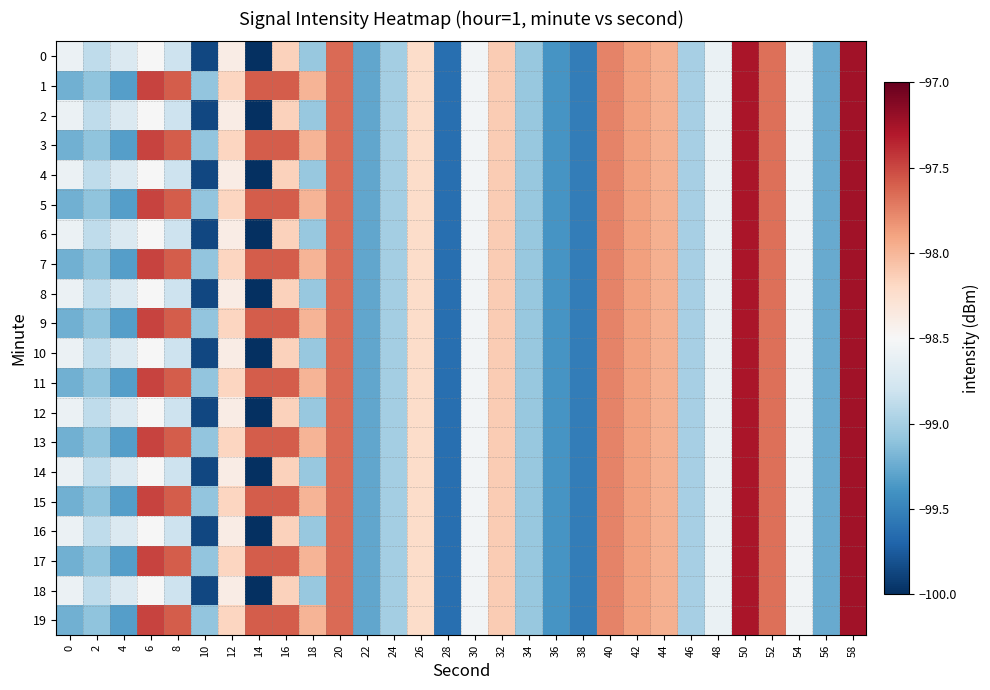

Reading left to right, extract all data points from this chart.

0: 0=-98.6	2=-98.9	4=-98.7	6=-98.5	8=-98.8	10=-99.9	12=-98.4	14=-100.0	16=-98.2	18=-99.1	20=-97.6	22=-99.3	24=-99.0	26=-98.2	28=-99.6	30=-98.5	32=-98.1	34=-99.1	36=-99.4	38=-99.5	40=-97.8	42=-97.9	44=-98.0	46=-99.0	48=-98.6	50=-97.3	52=-97.7	54=-98.5	56=-99.3	58=-97.2
1: 0=-99.2	2=-99.1	4=-99.3	6=-97.5	8=-97.6	10=-99.1	12=-98.2	14=-97.6	16=-97.6	18=-98.0	20=-97.6	22=-99.3	24=-99.0	26=-98.2	28=-99.6	30=-98.5	32=-98.1	34=-99.1	36=-99.4	38=-99.5	40=-97.8	42=-97.9	44=-98.0	46=-99.0	48=-98.6	50=-97.3	52=-97.7	54=-98.5	56=-99.3	58=-97.2
2: 0=-98.6	2=-98.9	4=-98.7	6=-98.5	8=-98.8	10=-99.9	12=-98.4	14=-100.0	16=-98.2	18=-99.1	20=-97.6	22=-99.3	24=-99.0	26=-98.2	28=-99.6	30=-98.5	32=-98.1	34=-99.1	36=-99.4	38=-99.5	40=-97.8	42=-97.9	44=-98.0	46=-99.0	48=-98.6	50=-97.3	52=-97.7	54=-98.5	56=-99.3	58=-97.2
3: 0=-99.2	2=-99.1	4=-99.3	6=-97.5	8=-97.6	10=-99.1	12=-98.2	14=-97.6	16=-97.6	18=-98.0	20=-97.6	22=-99.3	24=-99.0	26=-98.2	28=-99.6	30=-98.5	32=-98.1	34=-99.1	36=-99.4	38=-99.5	40=-97.8	42=-97.9	44=-98.0	46=-99.0	48=-98.6	50=-97.3	52=-97.7	54=-98.5	56=-99.3	58=-97.2
4: 0=-98.6	2=-98.9	4=-98.7	6=-98.5	8=-98.8	10=-99.9	12=-98.4	14=-100.0	16=-98.2	18=-99.1	20=-97.6	22=-99.3	24=-99.0	26=-98.2	28=-99.6	30=-98.5	32=-98.1	34=-99.1	36=-99.4	38=-99.5	40=-97.8	42=-97.9	44=-98.0	46=-99.0	48=-98.6	50=-97.3	52=-97.7	54=-98.5	56=-99.3	58=-97.2
5: 0=-99.2	2=-99.1	4=-99.3	6=-97.5	8=-97.6	10=-99.1	12=-98.2	14=-97.6	16=-97.6	18=-98.0	20=-97.6	22=-99.3	24=-99.0	26=-98.2	28=-99.6	30=-98.5	32=-98.1	34=-99.1	36=-99.4	38=-99.5	40=-97.8	42=-97.9	44=-98.0	46=-99.0	48=-98.6	50=-97.3	52=-97.7	54=-98.5	56=-99.3	58=-97.2
6: 0=-98.6	2=-98.9	4=-98.7	6=-98.5	8=-98.8	10=-99.9	12=-98.4	14=-100.0	16=-98.2	18=-99.1	20=-97.6	22=-99.3	24=-99.0	26=-98.2	28=-99.6	30=-98.5	32=-98.1	34=-99.1	36=-99.4	38=-99.5	40=-97.8	42=-97.9	44=-98.0	46=-99.0	48=-98.6	50=-97.3	52=-97.7	54=-98.5	56=-99.3	58=-97.2
7: 0=-99.2	2=-99.1	4=-99.3	6=-97.5	8=-97.6	10=-99.1	12=-98.2	14=-97.6	16=-97.6	18=-98.0	20=-97.6	22=-99.3	24=-99.0	26=-98.2	28=-99.6	30=-98.5	32=-98.1	34=-99.1	36=-99.4	38=-99.5	40=-97.8	42=-97.9	44=-98.0	46=-99.0	48=-98.6	50=-97.3	52=-97.7	54=-98.5	56=-99.3	58=-97.2
8: 0=-98.6	2=-98.9	4=-98.7	6=-98.5	8=-98.8	10=-99.9	12=-98.4	14=-100.0	16=-98.2	18=-99.1	20=-97.6	22=-99.3	24=-99.0	26=-98.2	28=-99.6	30=-98.5	32=-98.1	34=-99.1	36=-99.4	38=-99.5	40=-97.8	42=-97.9	44=-98.0	46=-99.0	48=-98.6	50=-97.3	52=-97.7	54=-98.5	56=-99.3	58=-97.2
9: 0=-99.2	2=-99.1	4=-99.3	6=-97.5	8=-97.6	10=-99.1	12=-98.2	14=-97.6	16=-97.6	18=-98.0	20=-97.6	22=-99.3	24=-99.0	26=-98.2	28=-99.6	30=-98.5	32=-98.1	34=-99.1	36=-99.4	38=-99.5	40=-97.8	42=-97.9	44=-98.0	46=-99.0	48=-98.6	50=-97.3	52=-97.7	54=-98.5	56=-99.3	58=-97.2
10: 0=-98.6	2=-98.9	4=-98.7	6=-98.5	8=-98.8	10=-99.9	12=-98.4	14=-100.0	16=-98.2	18=-99.1	20=-97.6	22=-99.3	24=-99.0	26=-98.2	28=-99.6	30=-98.5	32=-98.1	34=-99.1	36=-99.4	38=-99.5	40=-97.8	42=-97.9	44=-98.0	46=-99.0	48=-98.6	50=-97.3	52=-97.7	54=-98.5	56=-99.3	58=-97.2
11: 0=-99.2	2=-99.1	4=-99.3	6=-97.5	8=-97.6	10=-99.1	12=-98.2	14=-97.6	16=-97.6	18=-98.0	20=-97.6	22=-99.3	24=-99.0	26=-98.2	28=-99.6	30=-98.5	32=-98.1	34=-99.1	36=-99.4	38=-99.5	40=-97.8	42=-97.9	44=-98.0	46=-99.0	48=-98.6	50=-97.3	52=-97.7	54=-98.5	56=-99.3	58=-97.2
12: 0=-98.6	2=-98.9	4=-98.7	6=-98.5	8=-98.8	10=-99.9	12=-98.4	14=-100.0	16=-98.2	18=-99.1	20=-97.6	22=-99.3	24=-99.0	26=-98.2	28=-99.6	30=-98.5	32=-98.1	34=-99.1	36=-99.4	38=-99.5	40=-97.8	42=-97.9	44=-98.0	46=-99.0	48=-98.6	50=-97.3	52=-97.7	54=-98.5	56=-99.3	58=-97.2
13: 0=-99.2	2=-99.1	4=-99.3	6=-97.5	8=-97.6	10=-99.1	12=-98.2	14=-97.6	16=-97.6	18=-98.0	20=-97.6	22=-99.3	24=-99.0	26=-98.2	28=-99.6	30=-98.5	32=-98.1	34=-99.1	36=-99.4	38=-99.5	40=-97.8	42=-97.9	44=-98.0	46=-99.0	48=-98.6	50=-97.3	52=-97.7	54=-98.5	56=-99.3	58=-97.2
14: 0=-98.6	2=-98.9	4=-98.7	6=-98.5	8=-98.8	10=-99.9	12=-98.4	14=-100.0	16=-98.2	18=-99.1	20=-97.6	22=-99.3	24=-99.0	26=-98.2	28=-99.6	30=-98.5	32=-98.1	34=-99.1	36=-99.4	38=-99.5	40=-97.8	42=-97.9	44=-98.0	46=-99.0	48=-98.6	50=-97.3	52=-97.7	54=-98.5	56=-99.3	58=-97.2
15: 0=-99.2	2=-99.1	4=-99.3	6=-97.5	8=-97.6	10=-99.1	12=-98.2	14=-97.6	16=-97.6	18=-98.0	20=-97.6	22=-99.3	24=-99.0	26=-98.2	28=-99.6	30=-98.5	32=-98.1	34=-99.1	36=-99.4	38=-99.5	40=-97.8	42=-97.9	44=-98.0	46=-99.0	48=-98.6	50=-97.3	52=-97.7	54=-98.5	56=-99.3	58=-97.2
16: 0=-98.6	2=-98.9	4=-98.7	6=-98.5	8=-98.8	10=-99.9	12=-98.4	14=-100.0	16=-98.2	18=-99.1	20=-97.6	22=-99.3	24=-99.0	26=-98.2	28=-99.6	30=-98.5	32=-98.1	34=-99.1	36=-99.4	38=-99.5	40=-97.8	42=-97.9	44=-98.0	46=-99.0	48=-98.6	50=-97.3	52=-97.7	54=-98.5	56=-99.3	58=-97.2
17: 0=-99.2	2=-99.1	4=-99.3	6=-97.5	8=-97.6	10=-99.1	12=-98.2	14=-97.6	16=-97.6	18=-98.0	20=-97.6	22=-99.3	24=-99.0	26=-98.2	28=-99.6	30=-98.5	32=-98.1	34=-99.1	36=-99.4	38=-99.5	40=-97.8	42=-97.9	44=-98.0	46=-99.0	48=-98.6	50=-97.3	52=-97.7	54=-98.5	56=-99.3	58=-97.2
18: 0=-98.6	2=-98.9	4=-98.7	6=-98.5	8=-98.8	10=-99.9	12=-98.4	14=-100.0	16=-98.2	18=-99.1	20=-97.6	22=-99.3	24=-99.0	26=-98.2	28=-99.6	30=-98.5	32=-98.1	34=-99.1	36=-99.4	38=-99.5	40=-97.8	42=-97.9	44=-98.0	46=-99.0	48=-98.6	50=-97.3	52=-97.7	54=-98.5	56=-99.3	58=-97.2
19: 0=-99.2	2=-99.1	4=-99.3	6=-97.5	8=-97.6	10=-99.1	12=-98.2	14=-97.6	16=-97.6	18=-98.0	20=-97.6	22=-99.3	24=-99.0	26=-98.2	28=-99.6	30=-98.5	32=-98.1	34=-99.1	36=-99.4	38=-99.5	40=-97.8	42=-97.9	44=-98.0	46=-99.0	48=-98.6	50=-97.3	52=-97.7	54=-98.5	56=-99.3	58=-97.2